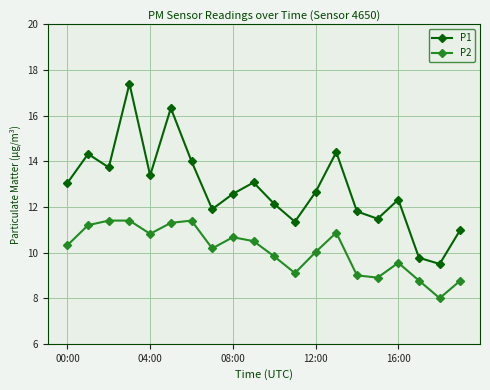

In P1, how many points are higher than both neighbors (excluding endpoints)?

6